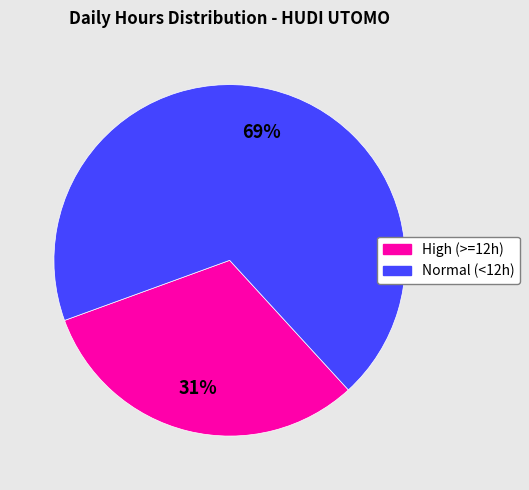

Is there a majority slice in this chart?

Yes